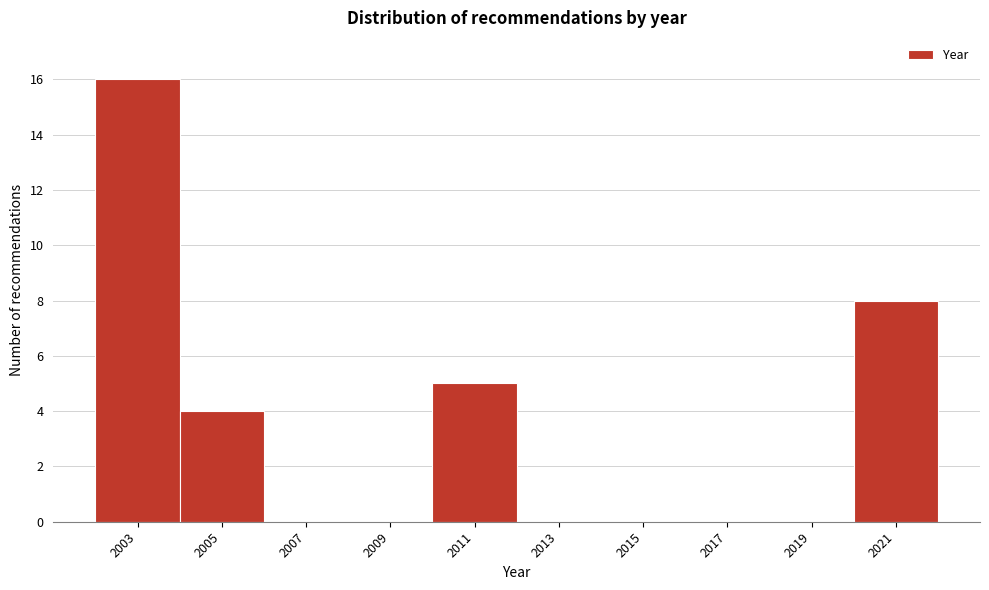

Reading left to right, list all the values displayed in this chart.

2003=16	2005=4	2007=0	2009=0	2011=5	2013=0	2015=0	2017=0	2019=0	2021=8